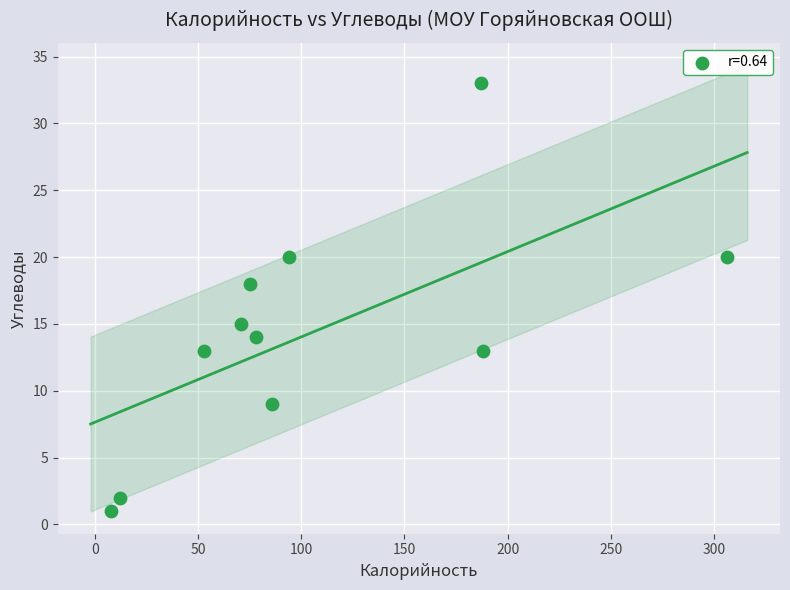

What is the average Y value?

14